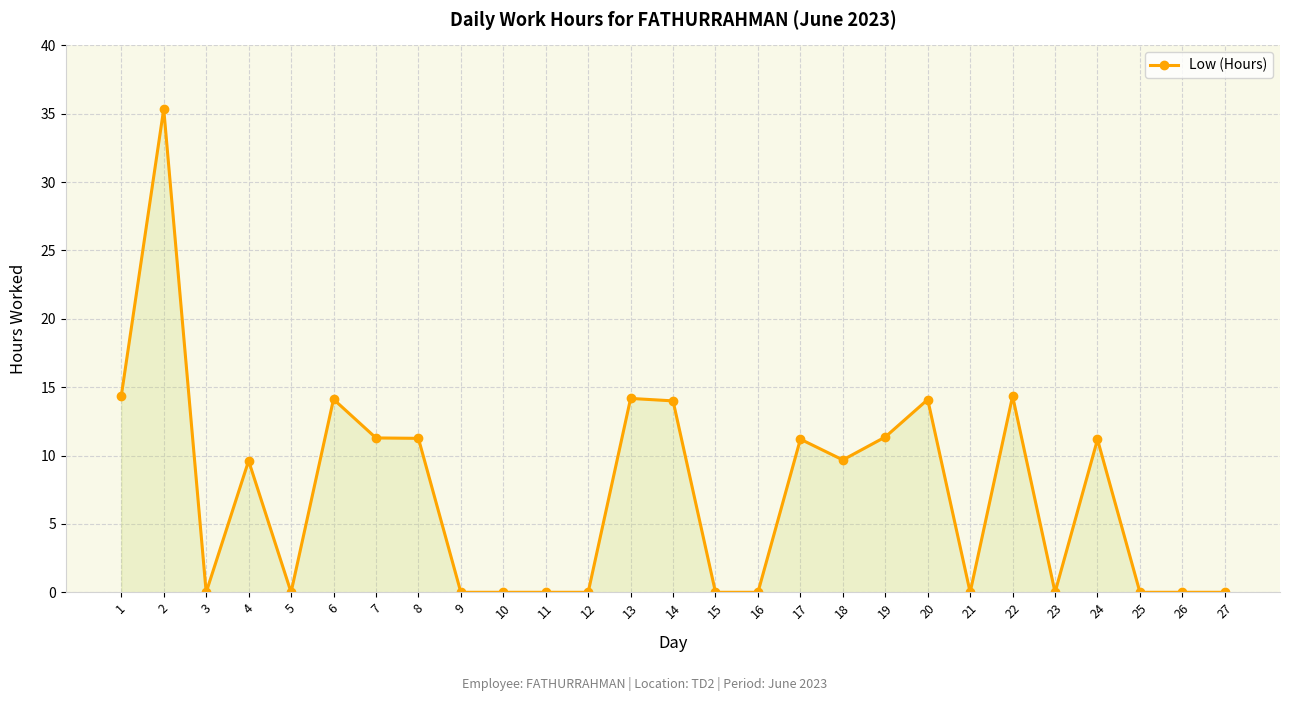

The value at 5 is 0.0. True or false?

True